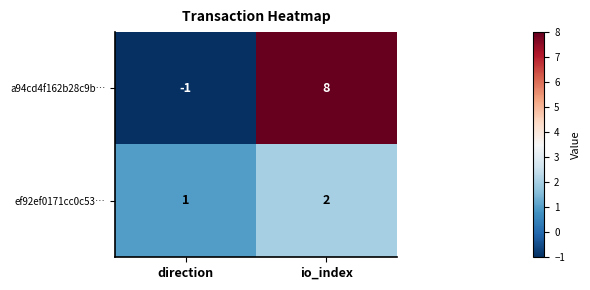

What is the difference between the highest and lowest values at io_index?

6